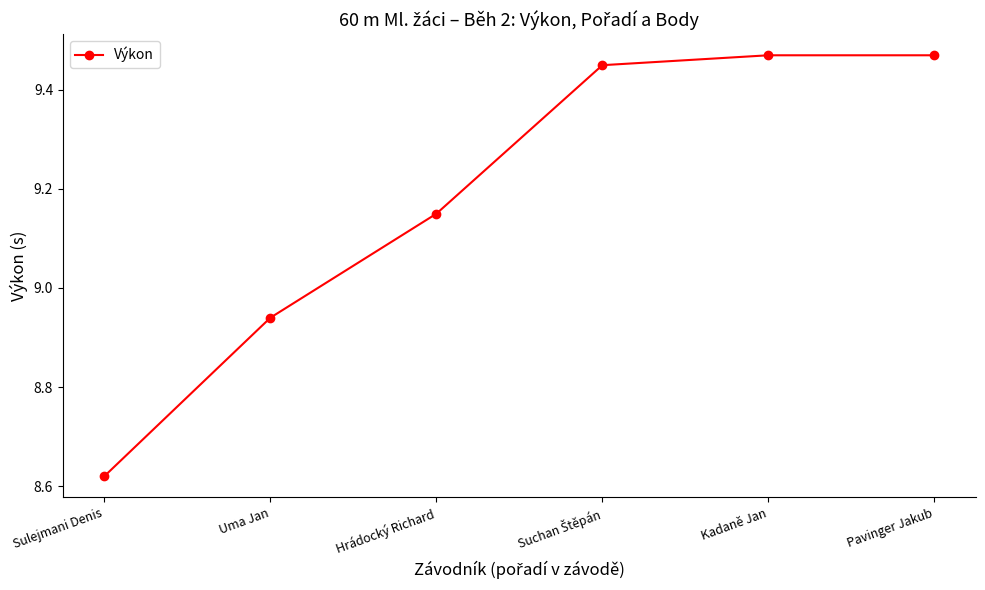

What is the sum of all values?

55.1